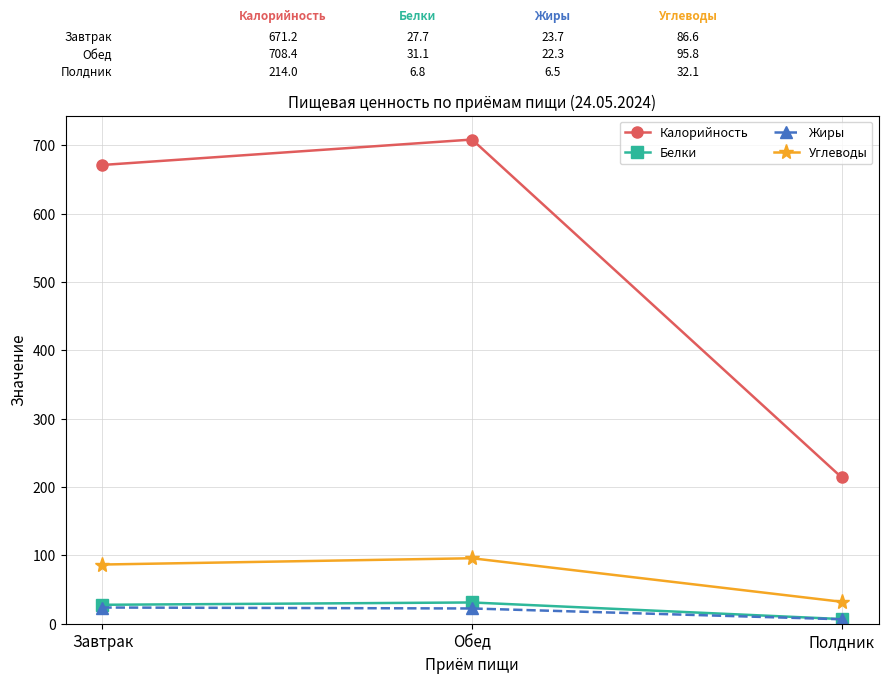

The Углеводы series shows 120.0 at Завтрак. True or false?

False